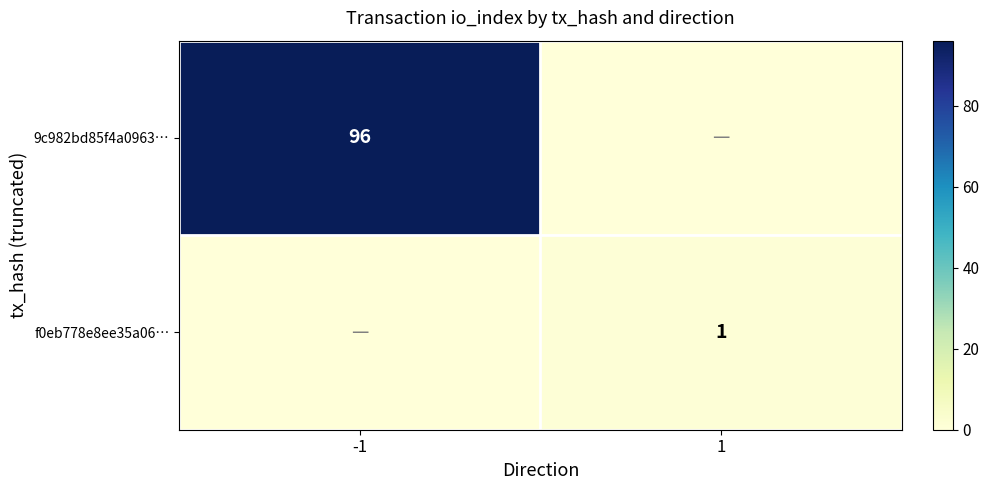

The f0eb778e8ee35a06… series shows 1 at 1. True or false?

True